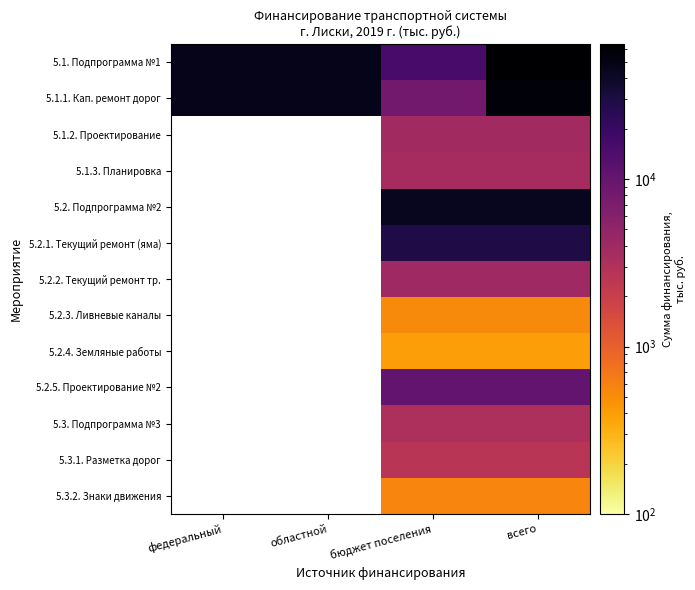

How many values in the 5.1. Подпрограмма №1 series exceed 48385?

3